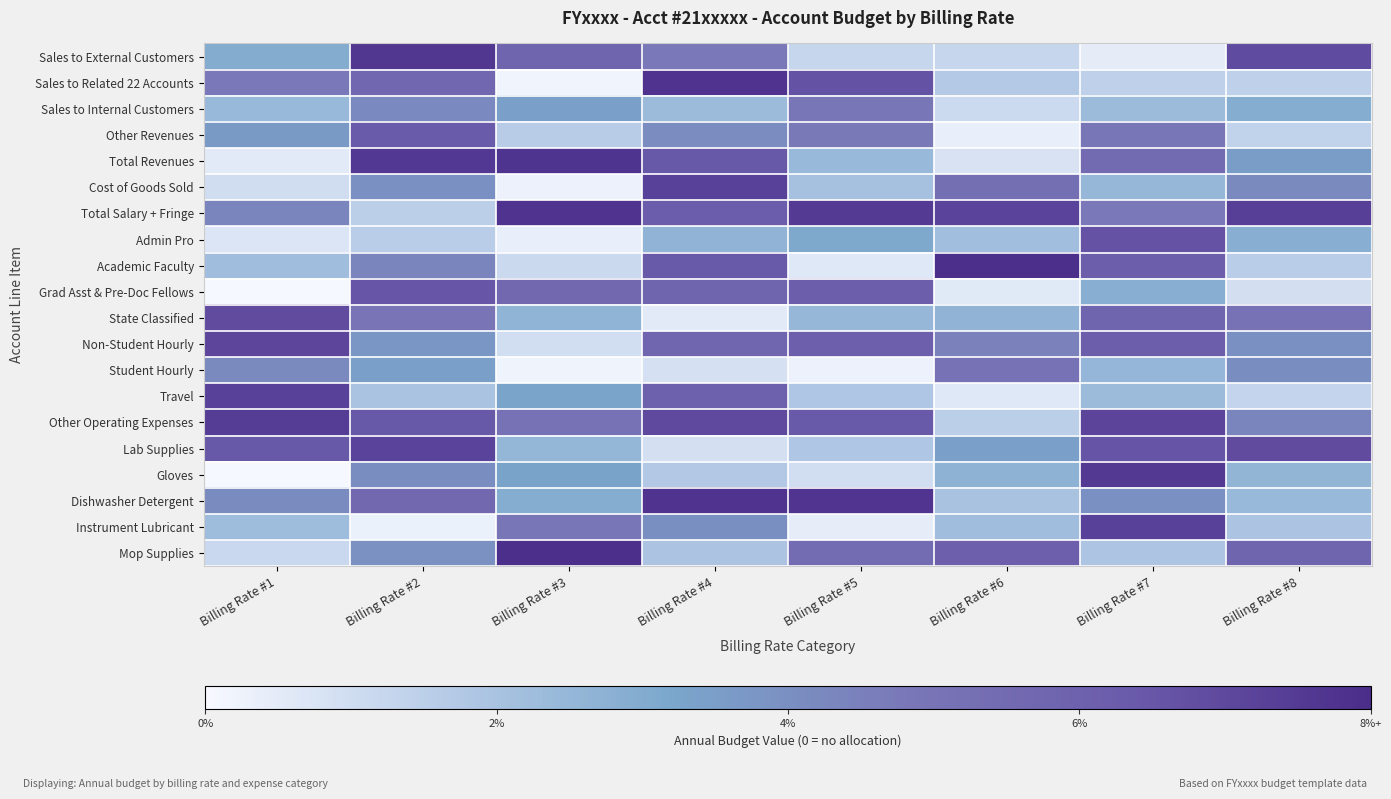

Which category has the highest value across all series?

Billing Rate #6